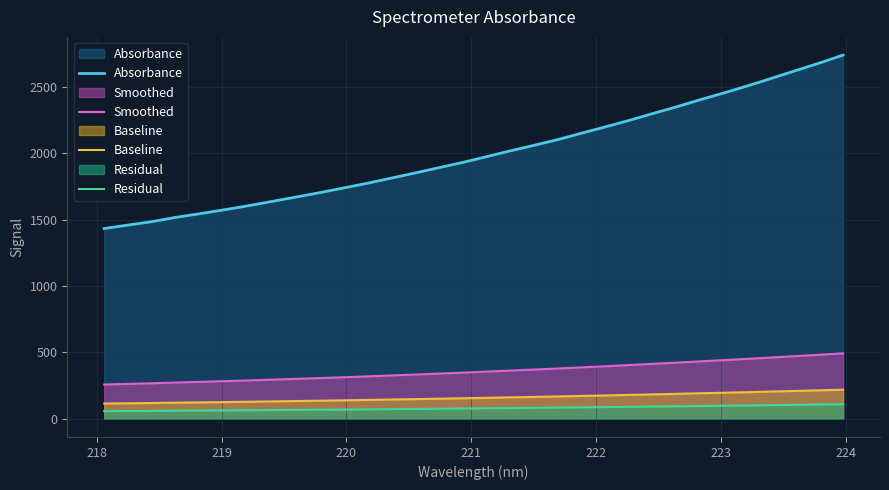

Which series has the largest total across all categories?

Absorbance